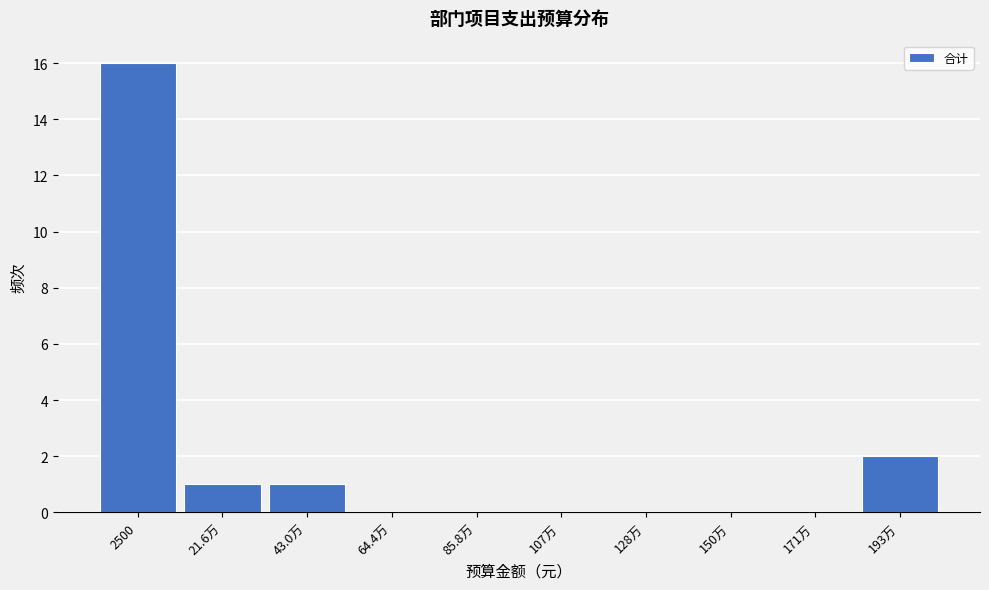

Reading left to right, transcribe all the data shown in this chart.

2500=16	21.6万=1	43.0万=1	64.4万=0	85.8万=0	107万=0	128万=0	150万=0	171万=0	193万=2